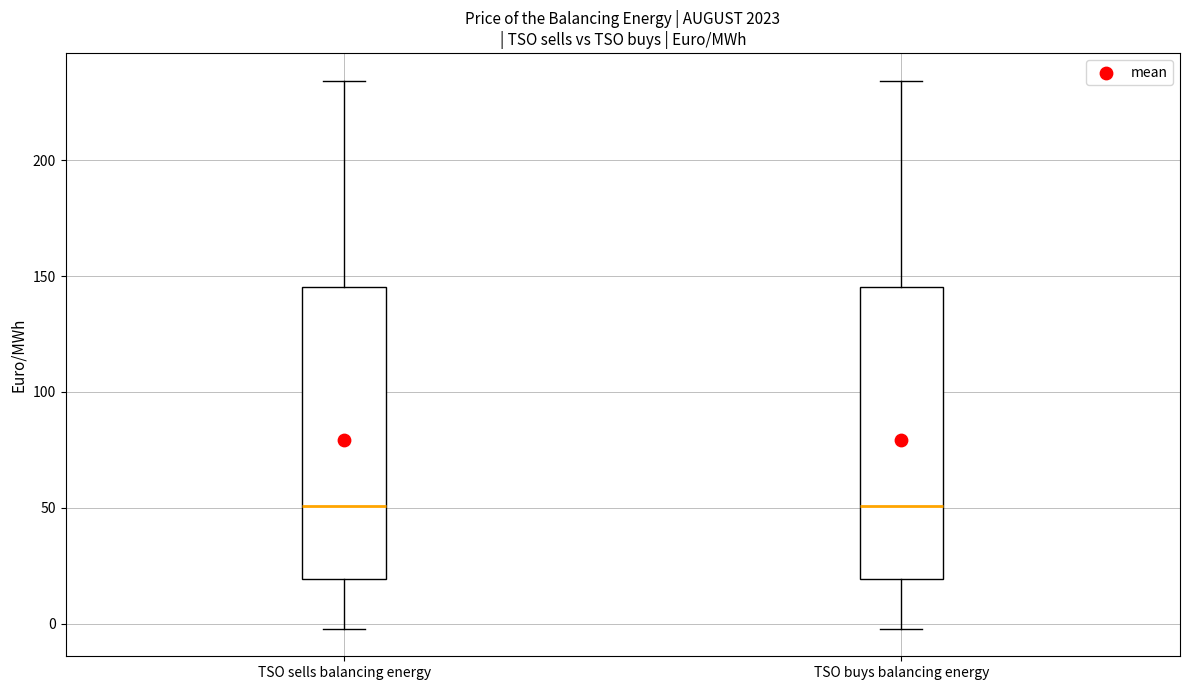

Reading left to right, read every box against the y-axis: the position of its median line, the range the box covers, and the ends of its whiskers. The values are not printed on the chart, so give them approximately, as read against the axis.

TSO sells balancing energy: median 50, box 20 to 145, whiskers 0 to 235
TSO buys balancing energy: median 50, box 20 to 145, whiskers 0 to 235